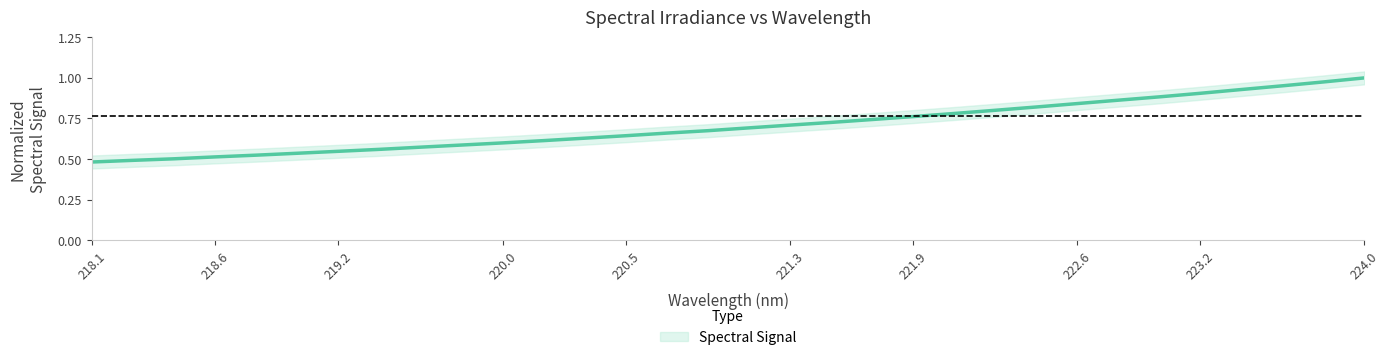

True or false: the data has more than 1 interior local peaks.

False